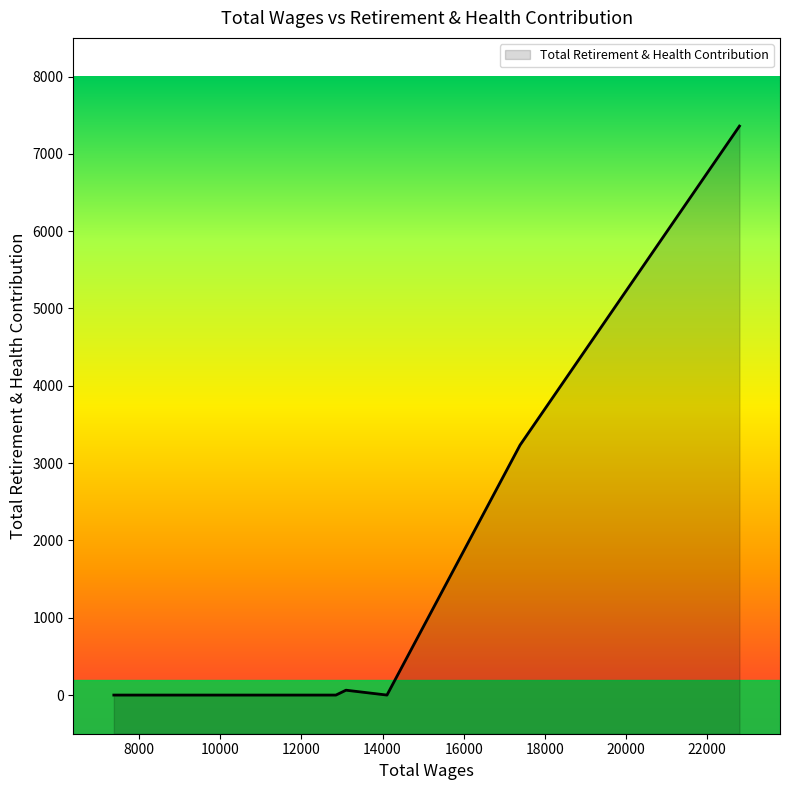

Reading left to right, transcribe all the data shown in this chart.

22802.0=7359	17392.0=3234	14109.0=0	13098.0=63	12850.0=0	7373.0=0